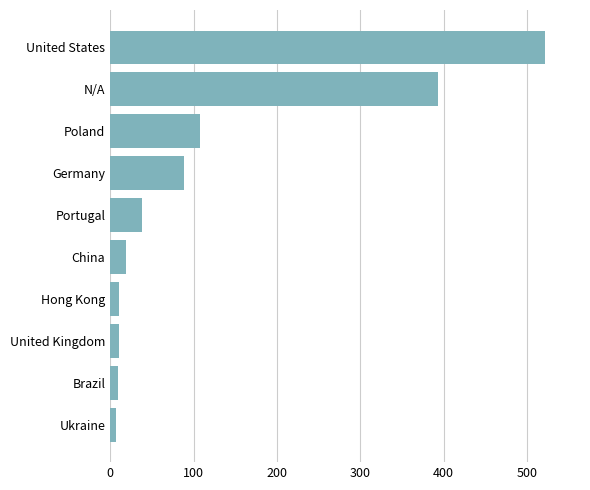

What is the label of the 9th bar from the top?

Brazil